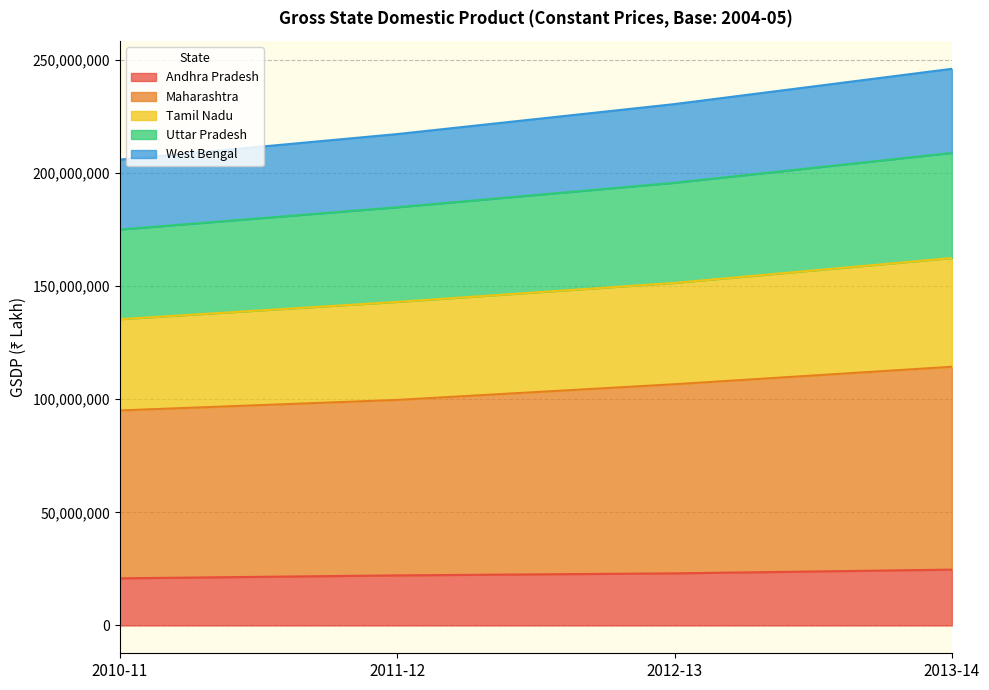

True or false: Tamil Nadu has more than 0 points higher than both neighbors.

False